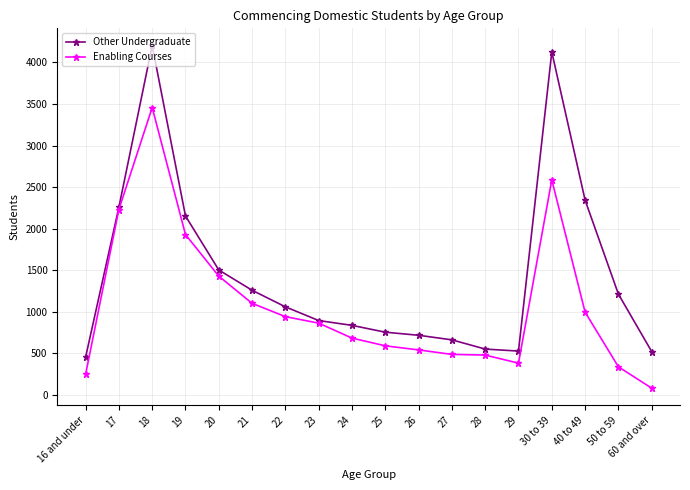

How many lines are shown in the chart?

2